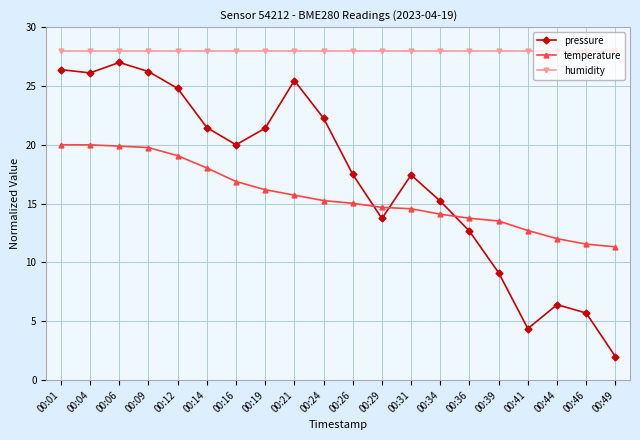

True or false: pressure has more than 2 points higher than both neighbors.

True